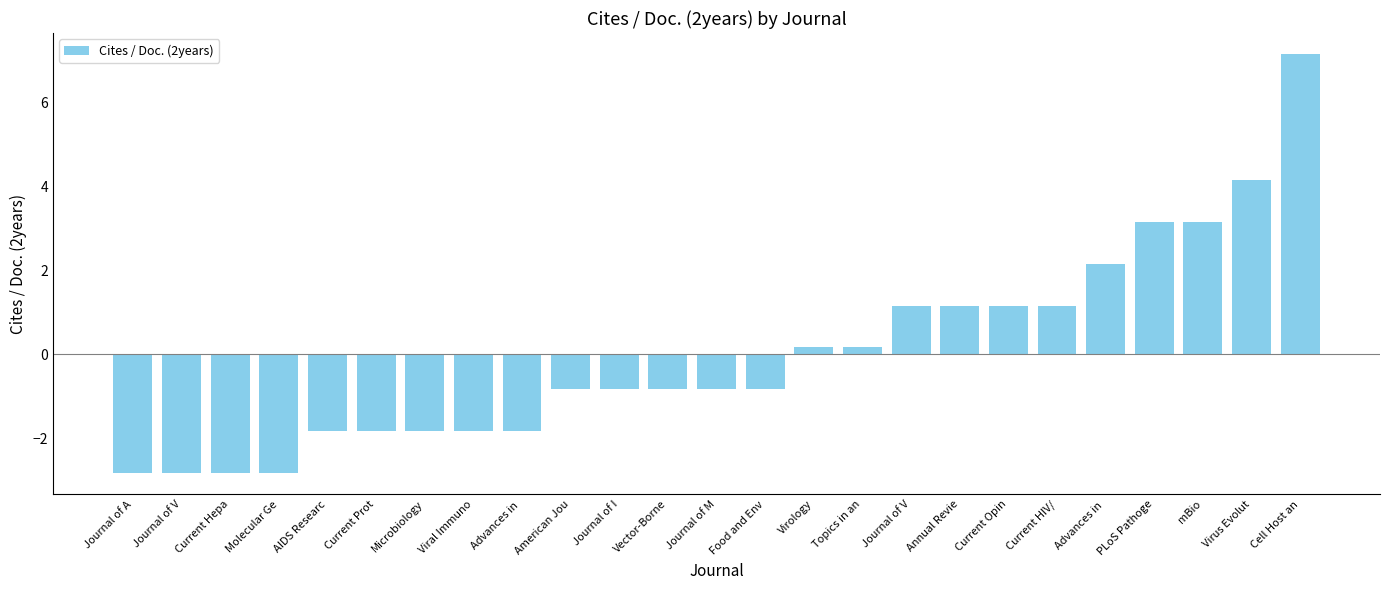

How many bars are there in total?

25